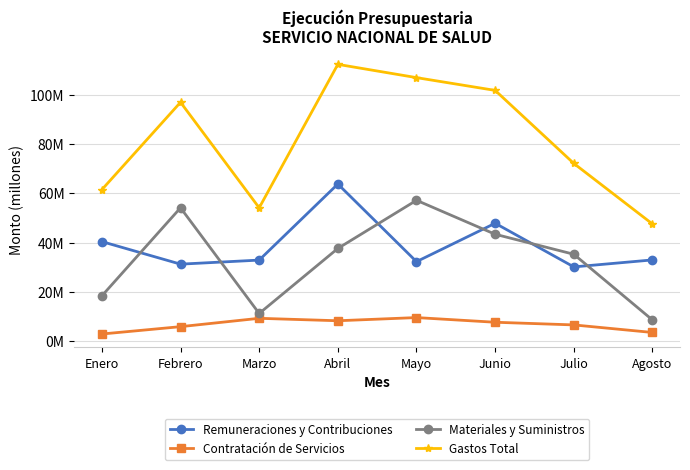

True or false: Contratación de Servicios has more than 2 interior local peaks.

False